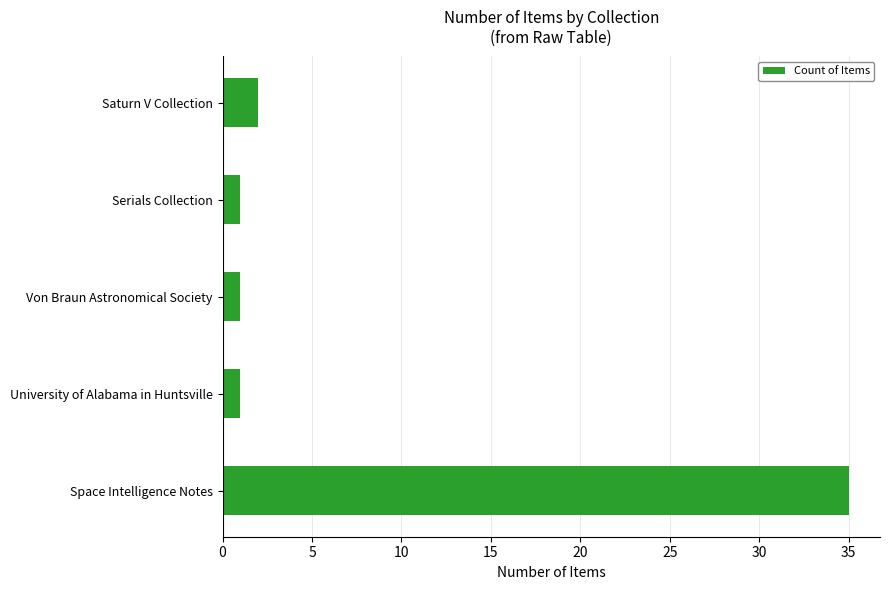

What is the change in value from Von Braun Astronomical Society to Space Intelligence Notes?

+34